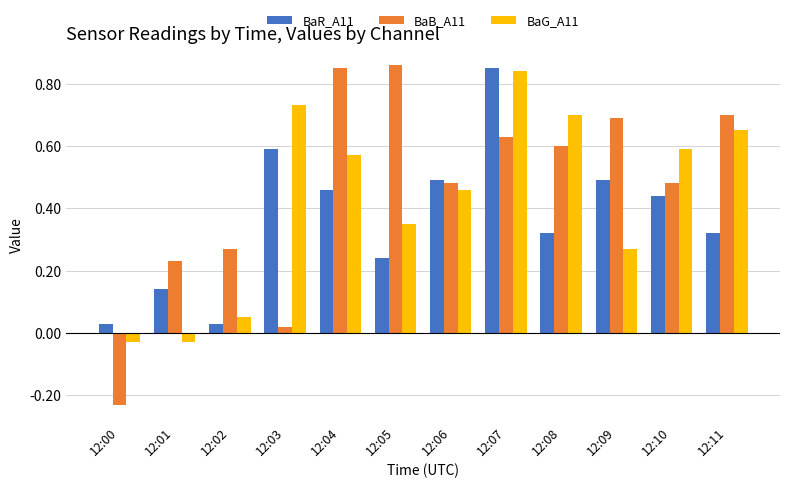

Between 12:07 and 12:10, which series saw the biggest shift?

BaR_A11